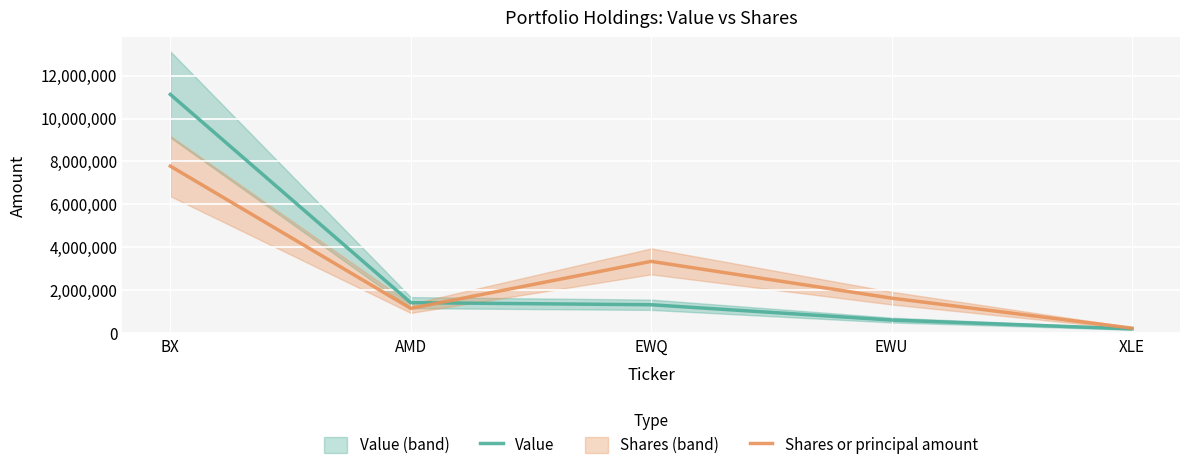

Reading right to left, what are all the values shown in this chart?

Value: 210000.0	621000.0	1333000.0	1431000.0	11121000.0
Shares or principal amount: 244368.8	1641269.4	3351495.3	1163106.4	7784700.0